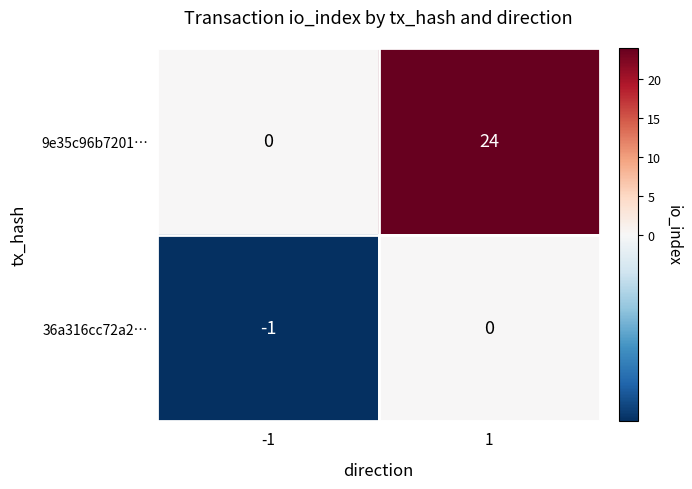

What is the average value of the 9e35c96b7201… series?

12